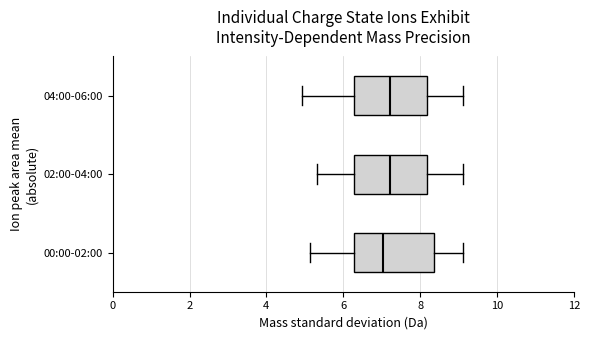

Where does the median line of the box for 00:00-02:00 sit on the x-axis? The values are not printed on the chart, so give them approximately, as read against the axis.

7.0